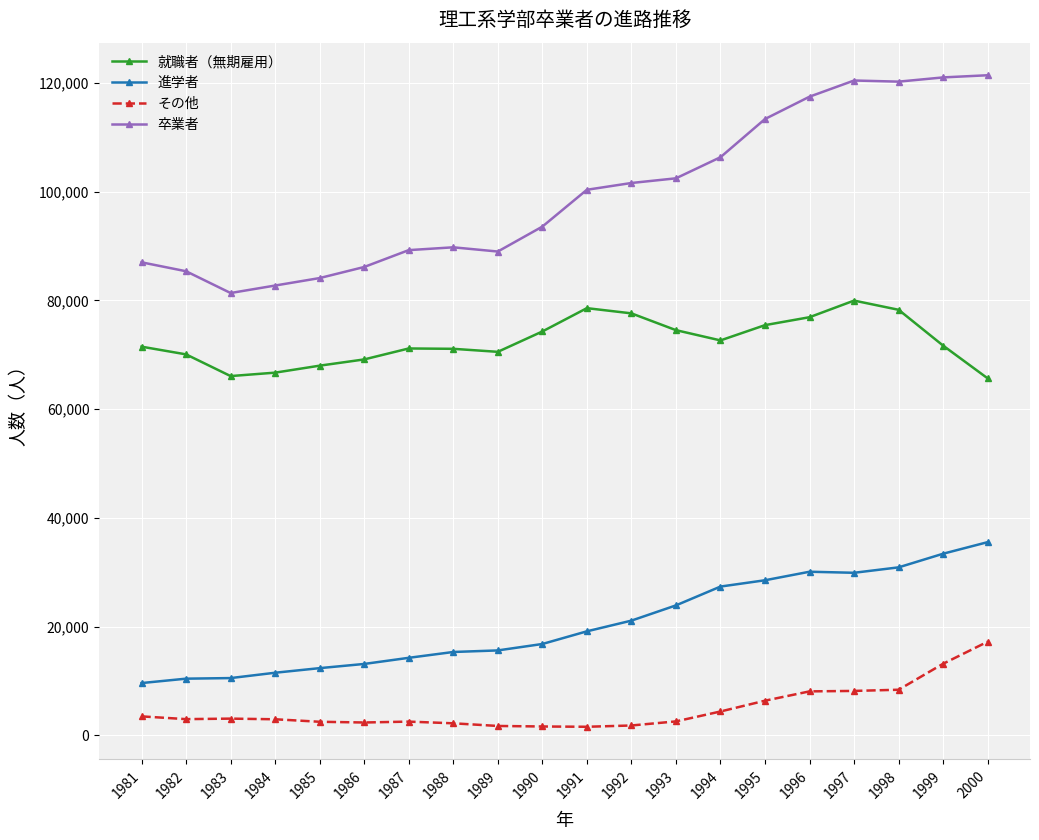

What is the maximum value for 卒業者?

121397